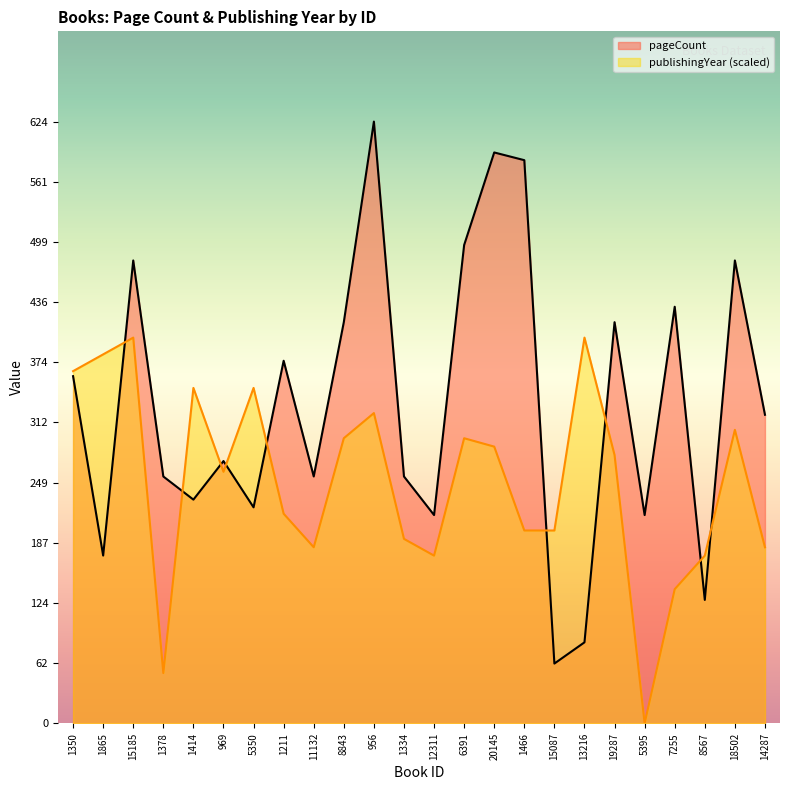

At how many categories does at least one series exceed 579?

3